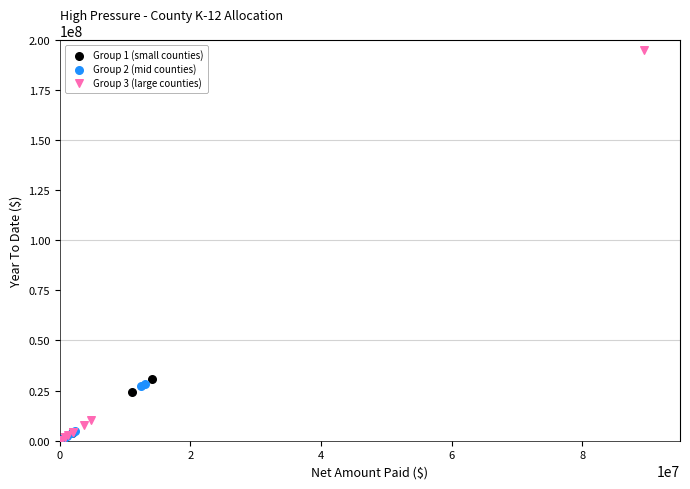

Which series has the largest Y range (max minus min)?

Group 3 (large counties)